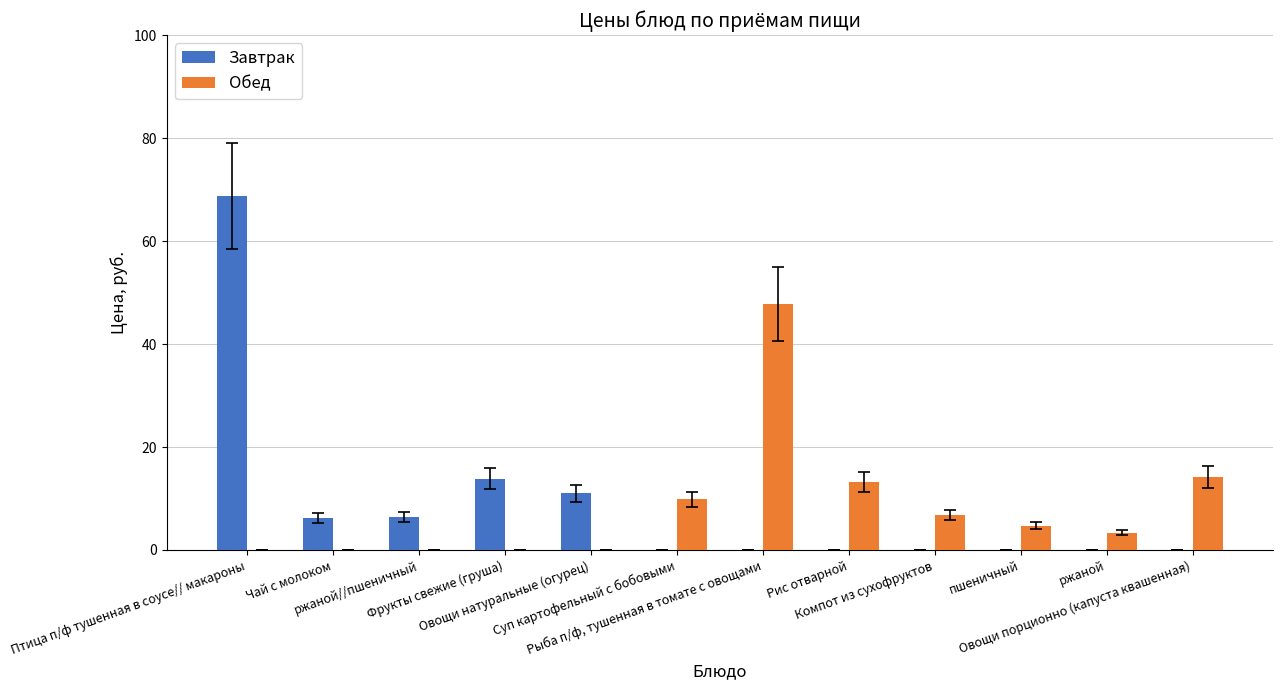

Is it true that Завтрак equals 0.0 at Рыба п/ф, тушенная в томате с овощами?

True